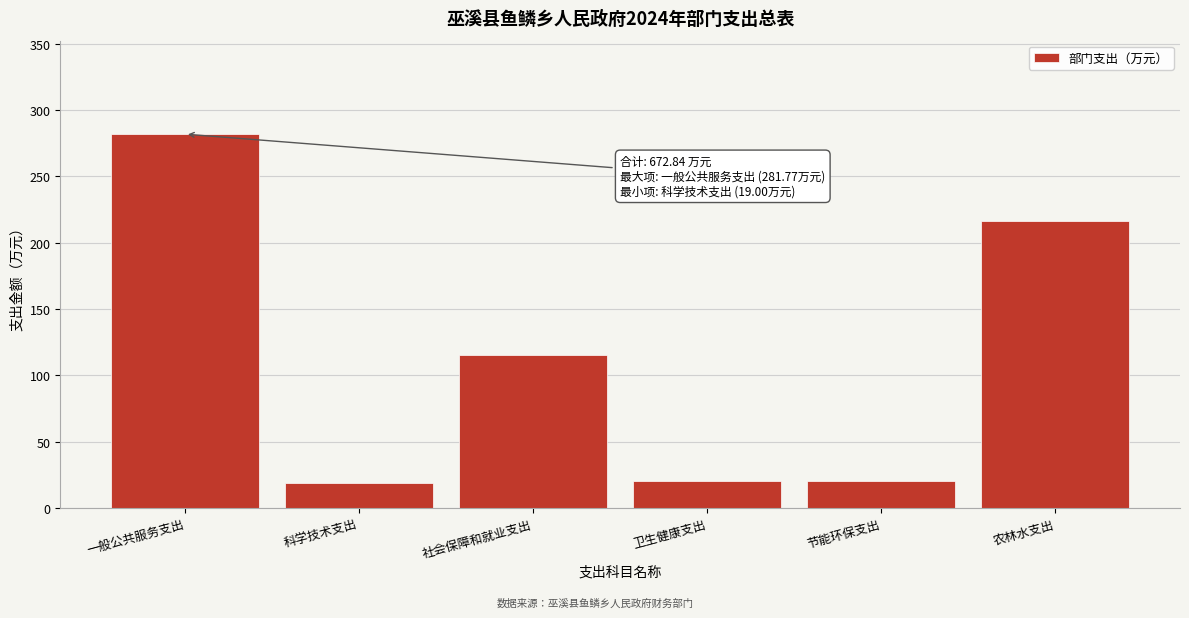

What is the average value?

112.1